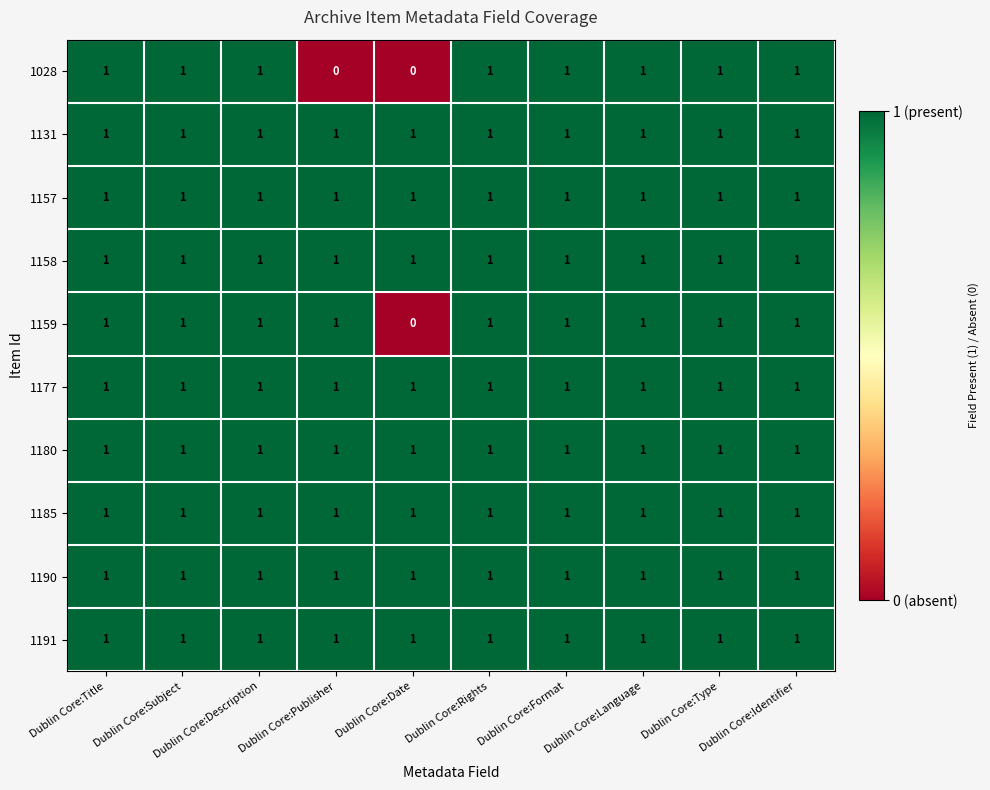

The 1157 series shows 1 at Dublin Core:Format. True or false?

True